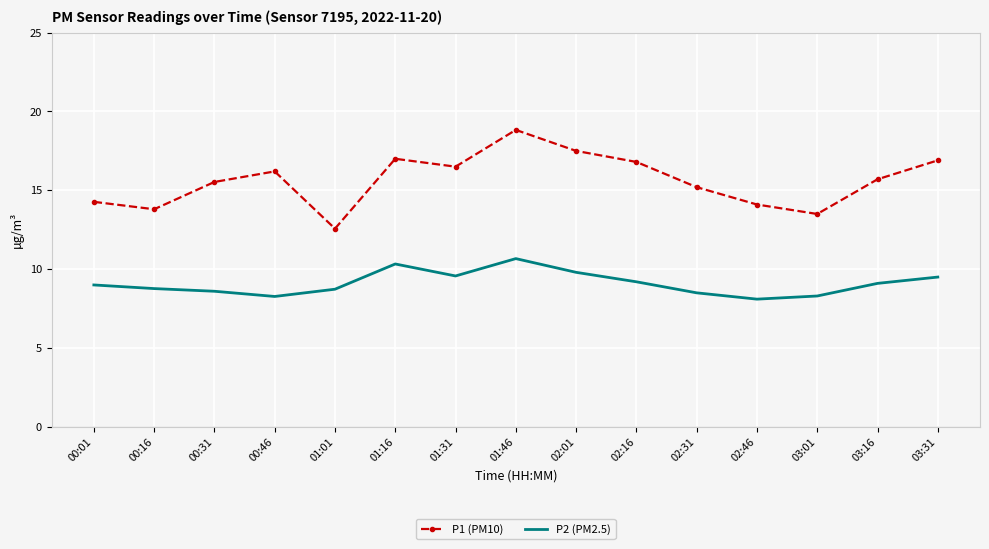

True or false: P1 (PM10) has a value of 8.3 at 00:46.

False